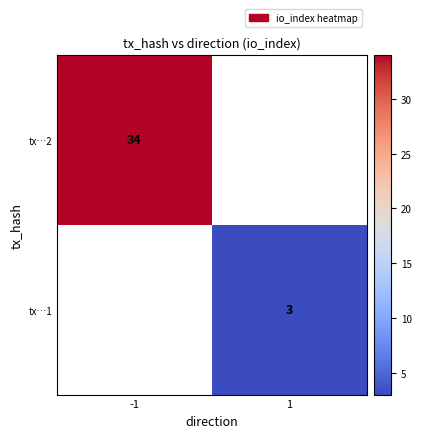

True or false: tx…1 has a value of 1 at 1.

False